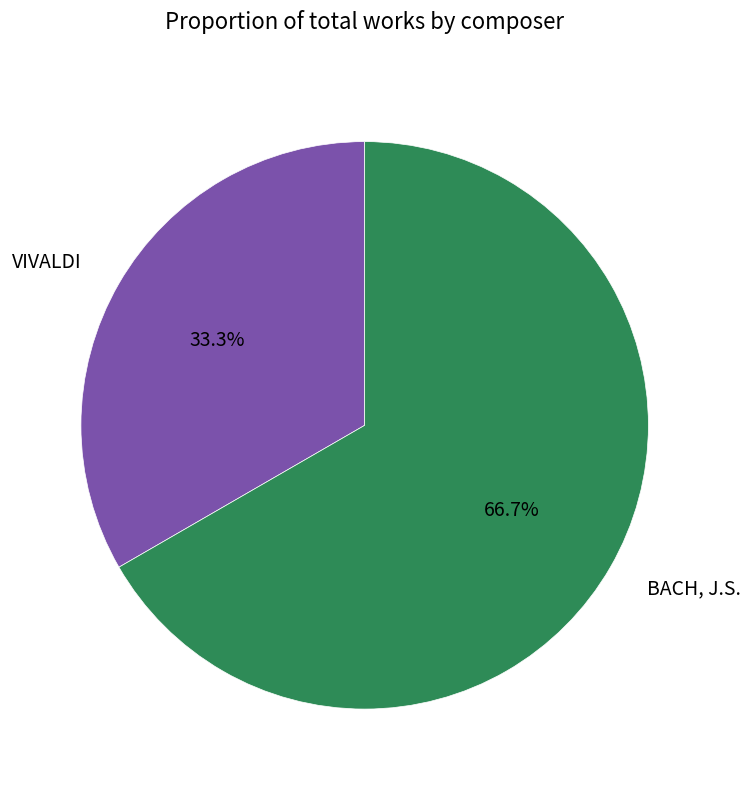

What is the total percentage of BACH, J.S. and VIVALDI?

100.0%